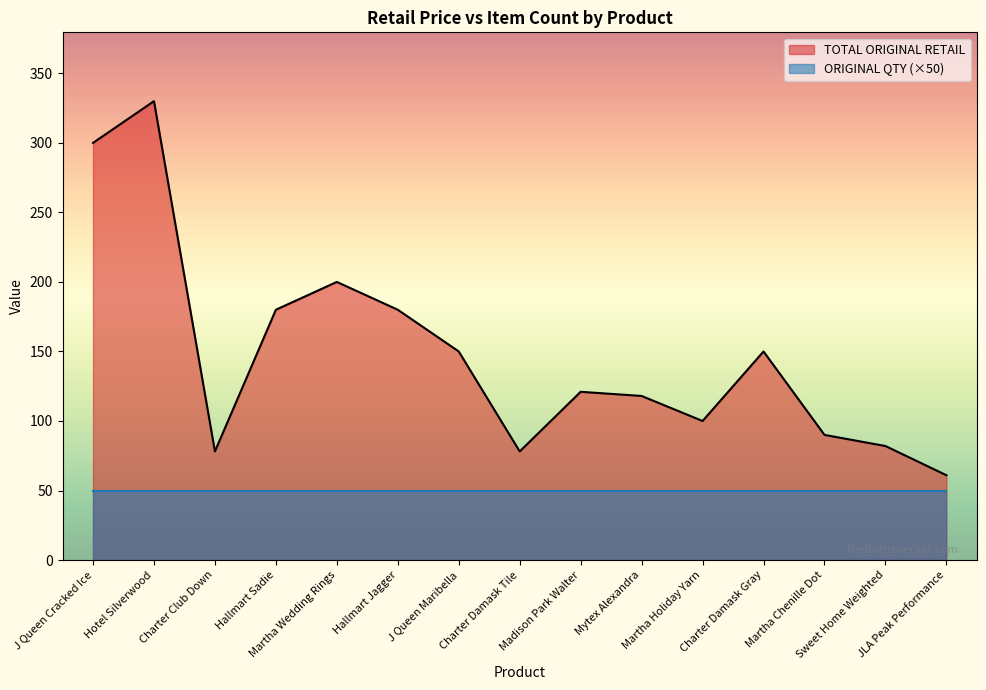

What is the minimum value shown in the chart?

50.0